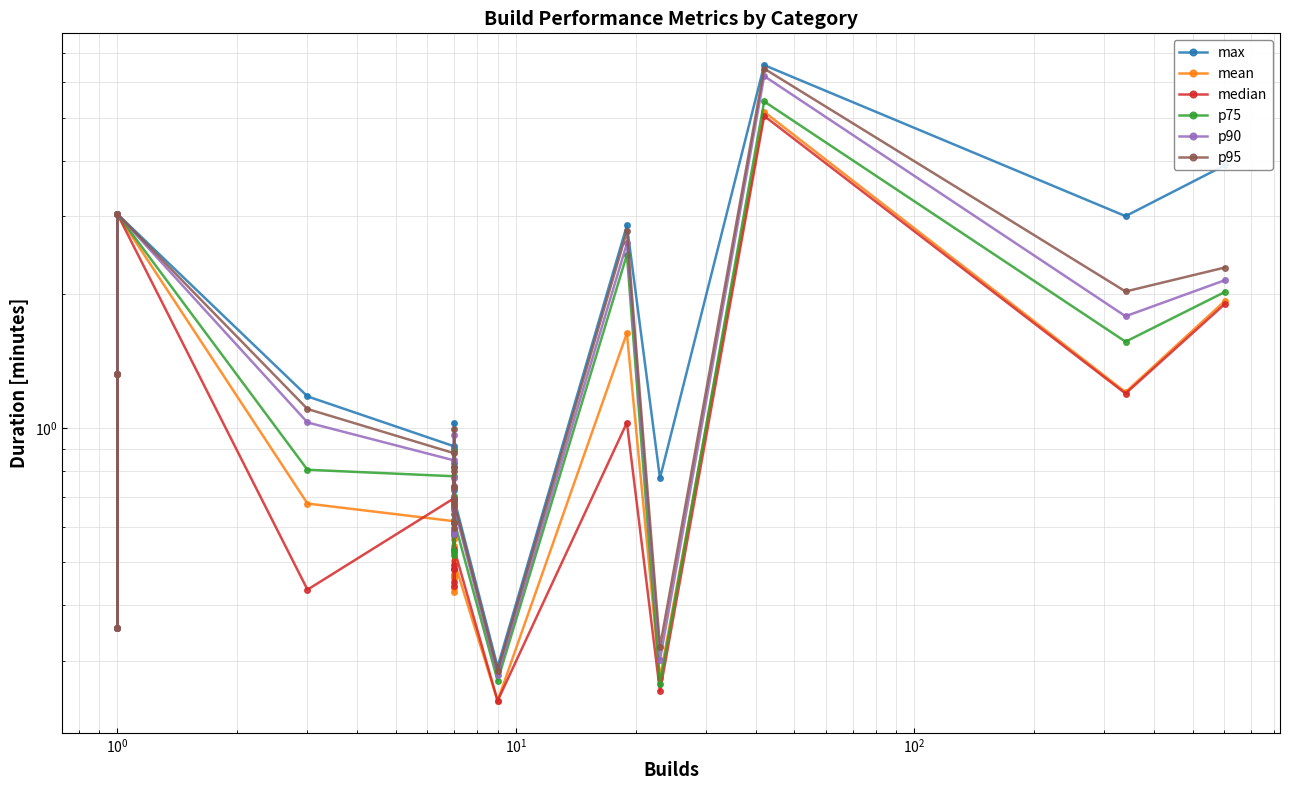

What is the difference between the maximum and second lowest values in the median series?

4.8